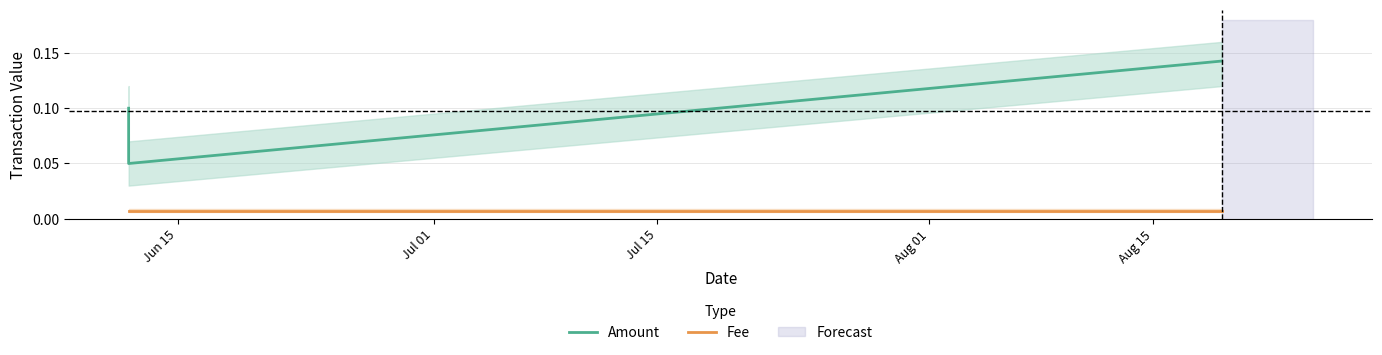

List the series in order of their overall mean, lowest first.

Fee, Amount